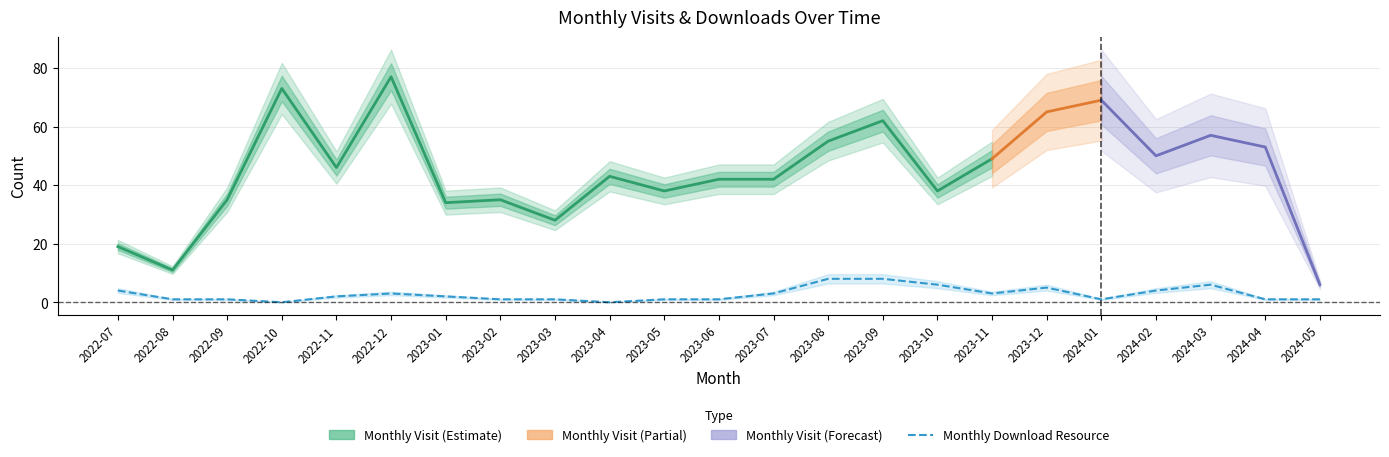

True or false: the data shows 2 at 2023-01.

True